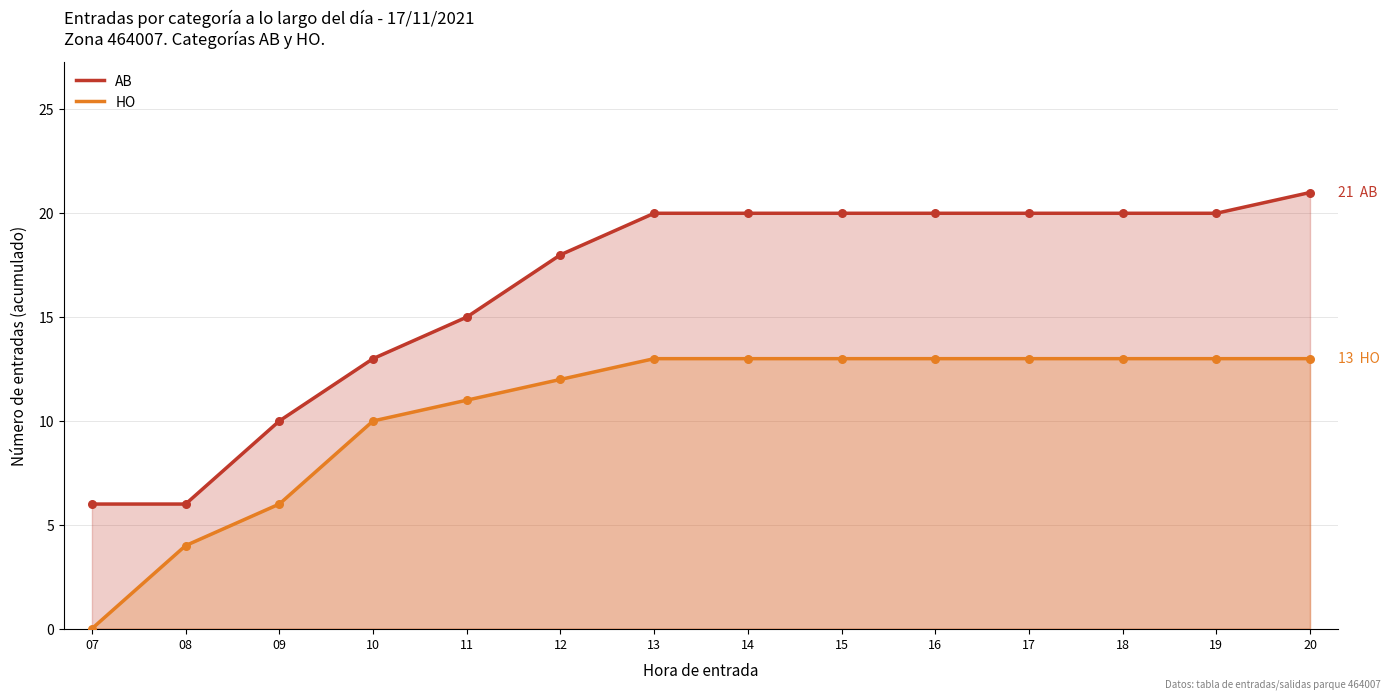

Is the value of AB at 15 greater than the value of HO at 15?

Yes